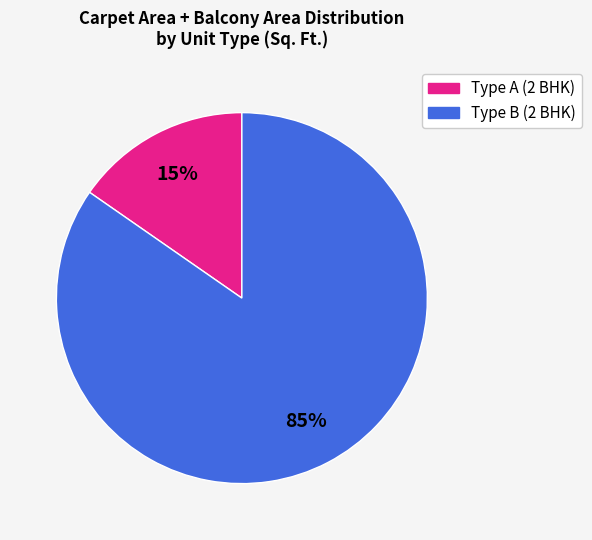

Is there a majority slice in this chart?

Yes